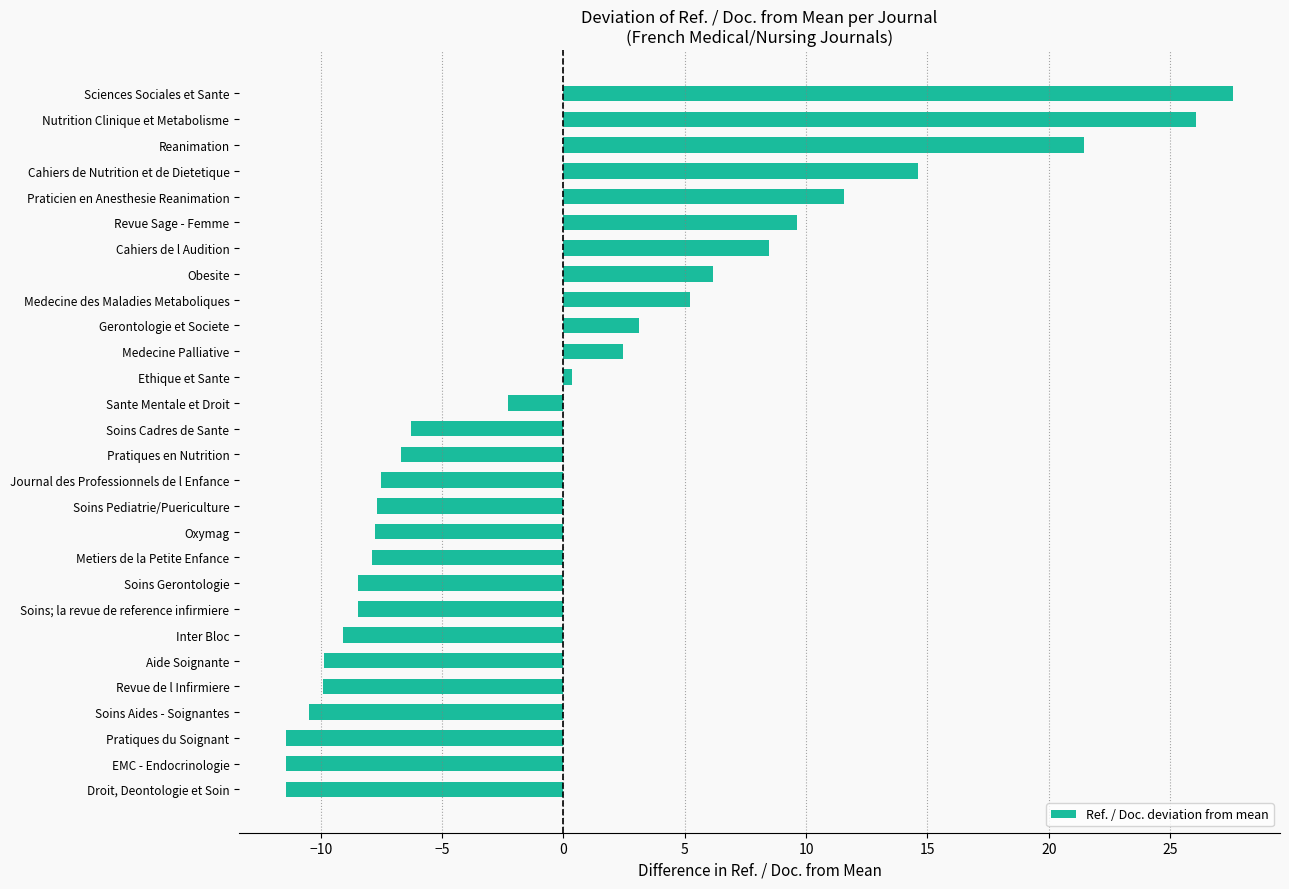

The value at Pratiques du Soignant is -2.9. True or false?

False